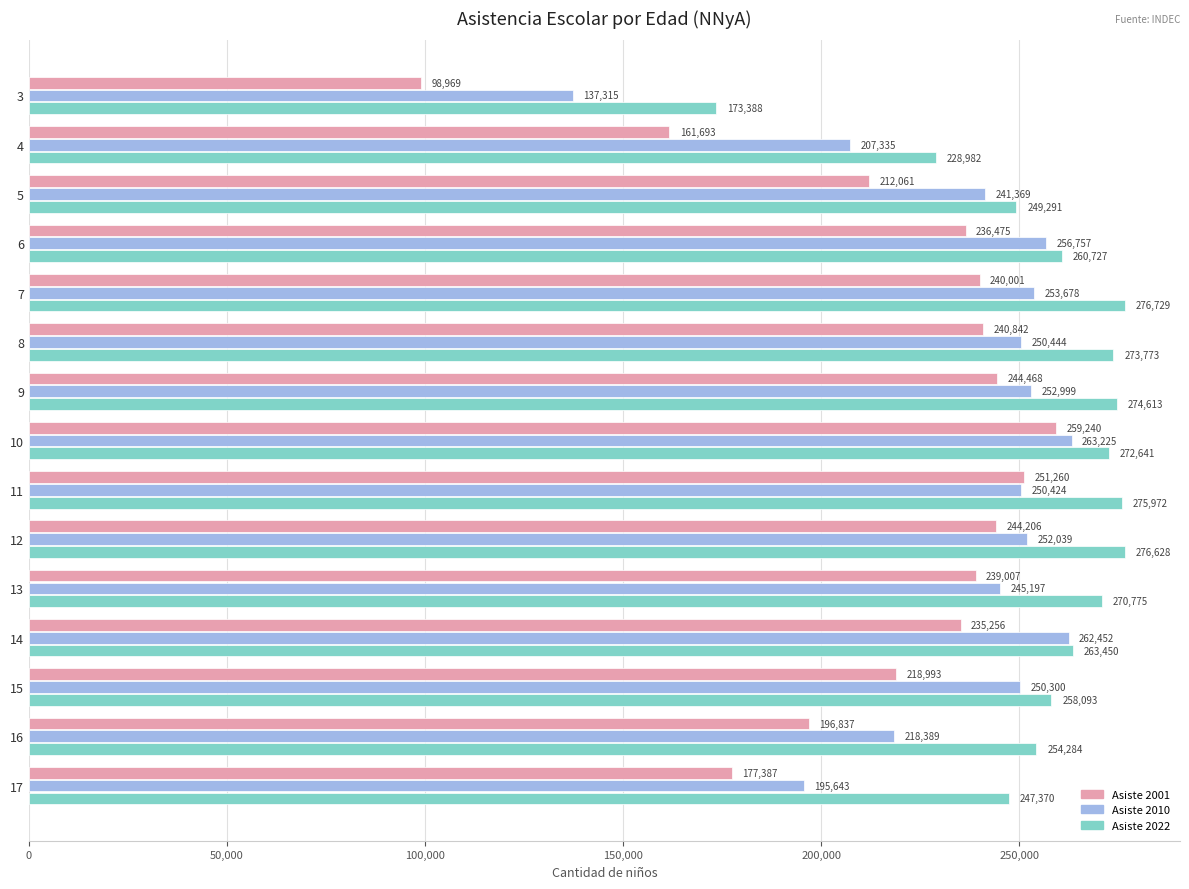

The value of Asiste 2010 at 12 is 380730. True or false?

False